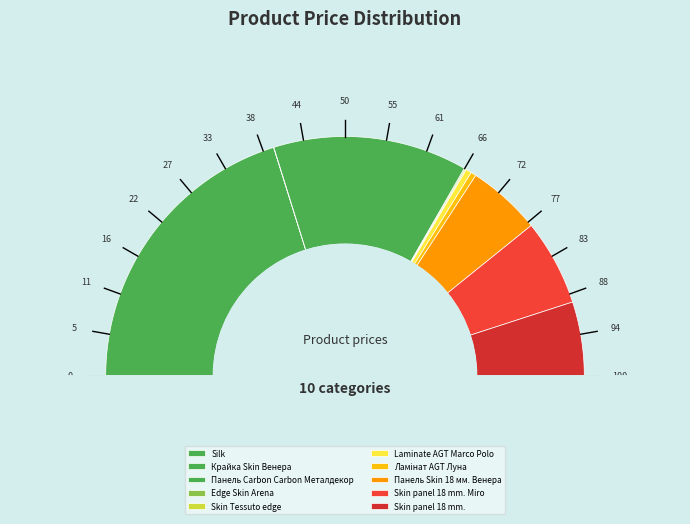

What portion of the pie excludes Laminate AGT Marco Polo?

99.2%